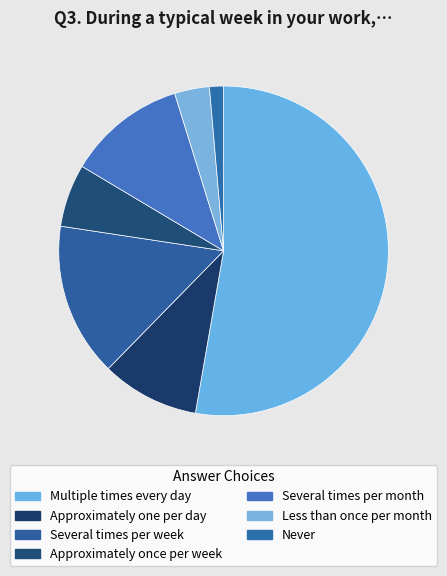

To the nearest percent, what portion does Several times per month represent?

12%